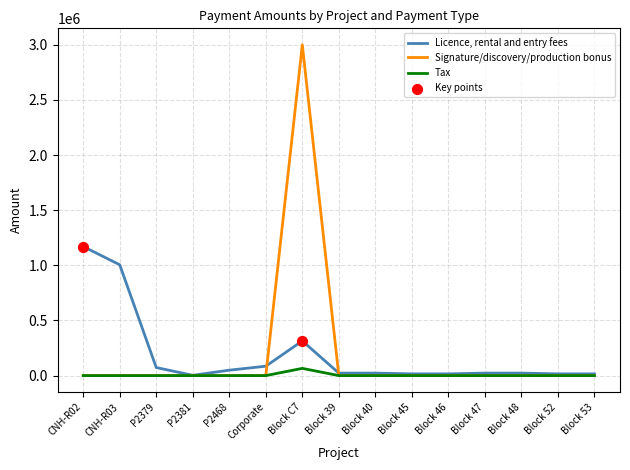

At how many categories does at least one series exceed 1211490?

1